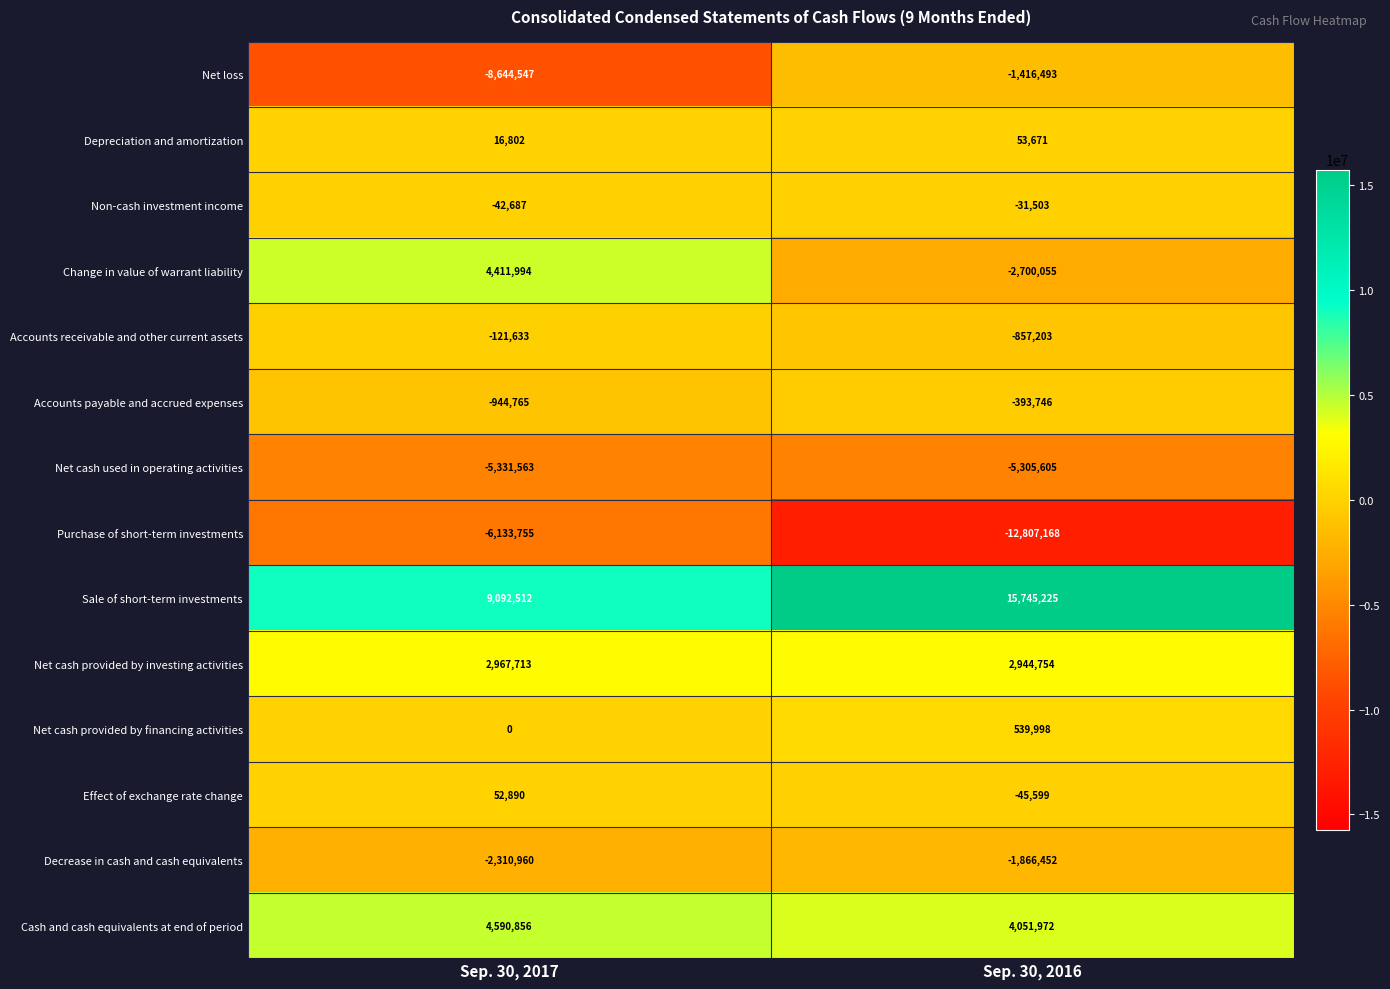

What is the average value of the Change in value of warrant liability series?

855970